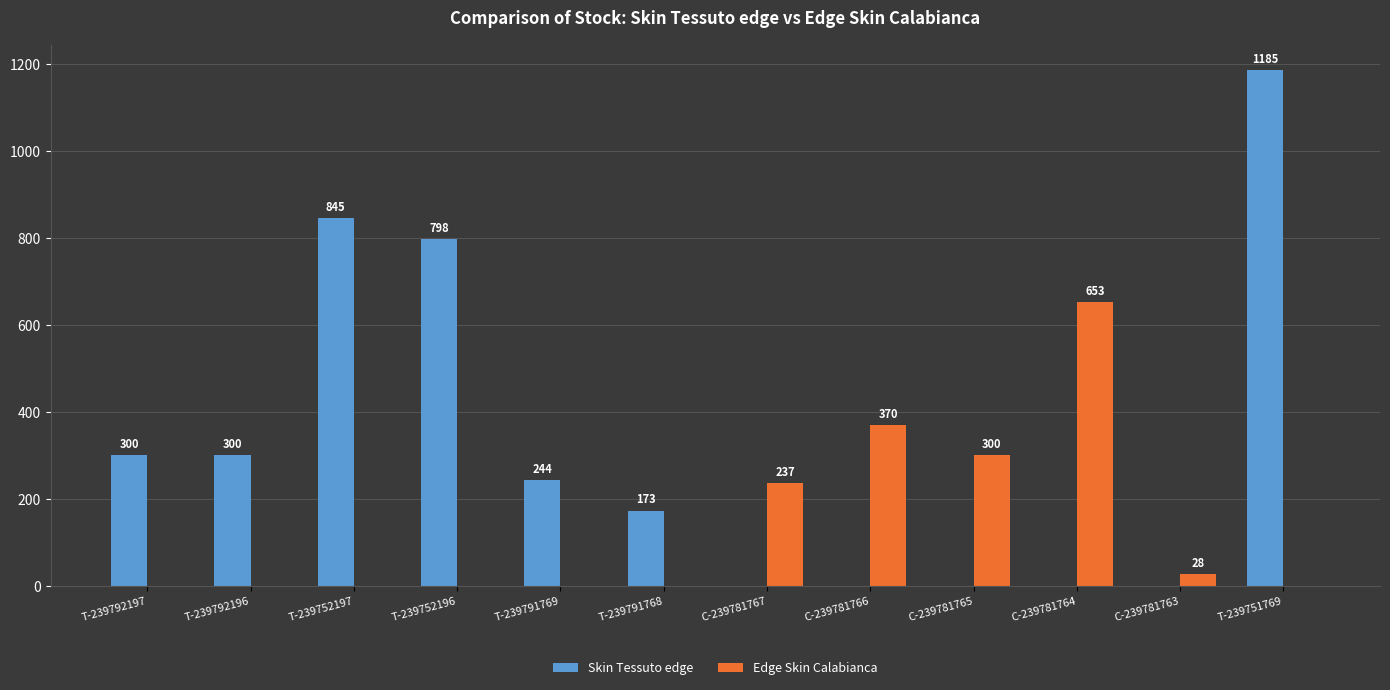

What is the difference between the Edge Skin Calabianca values at T-239752197 and C-239781765?

300